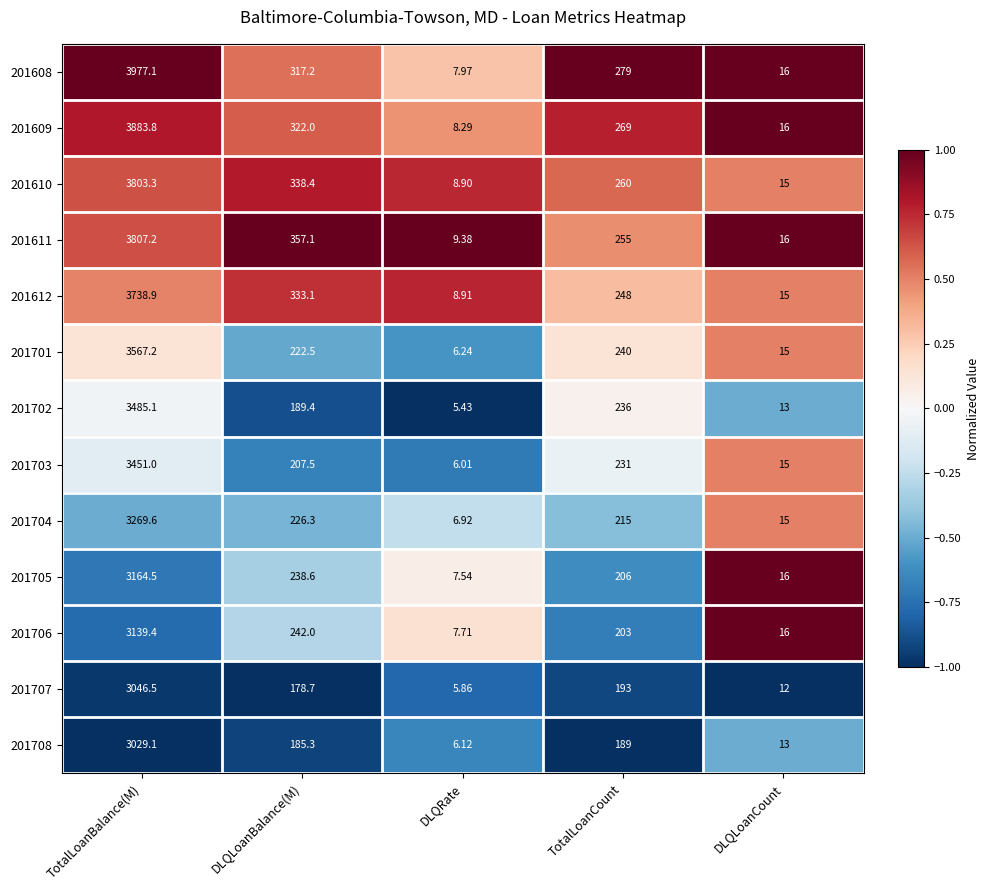

Where does the 201608 series first go above 279?

TotalLoanBalance(M)